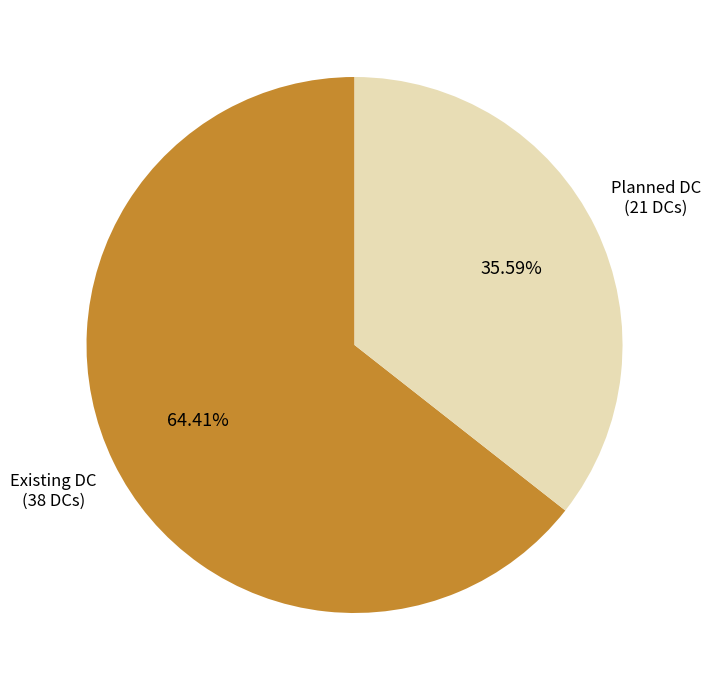

Which slice is the largest?

Existing DC